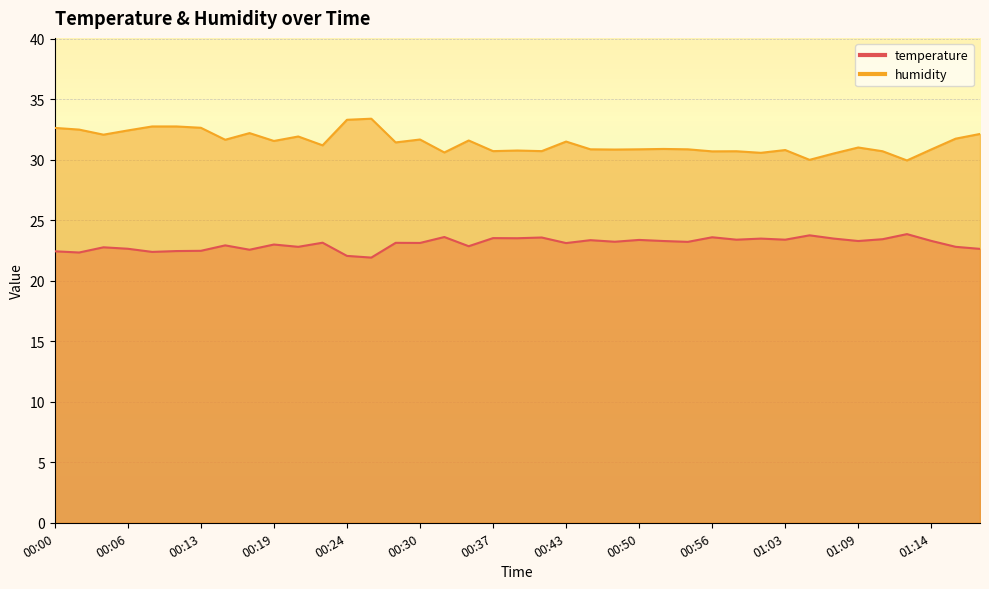

Rank the series by their average value, from highest to lowest.

humidity, temperature